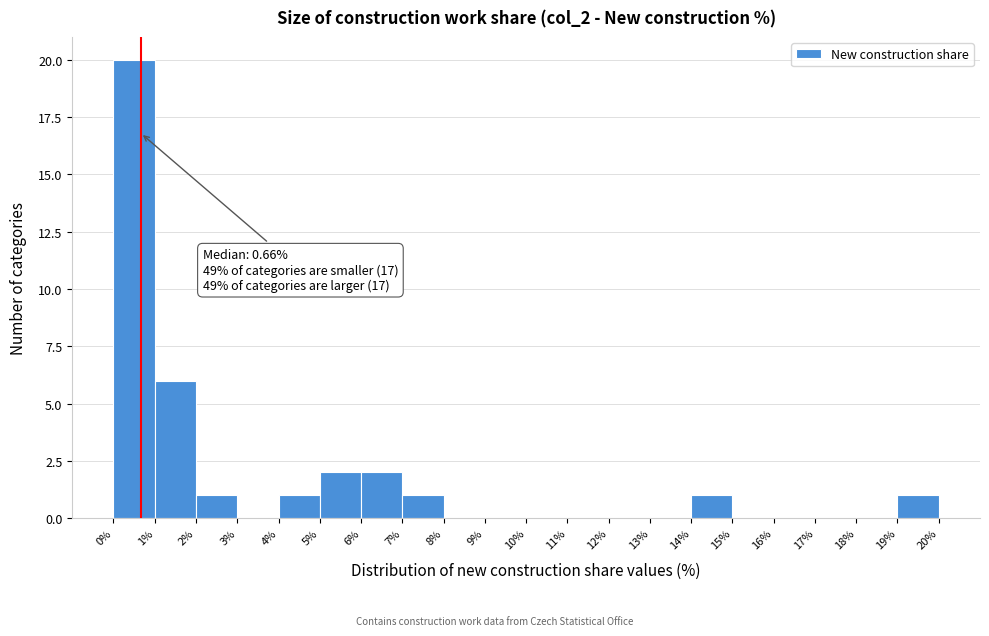

Over which range of the x-axis is the bar tallest?

0% to 1%